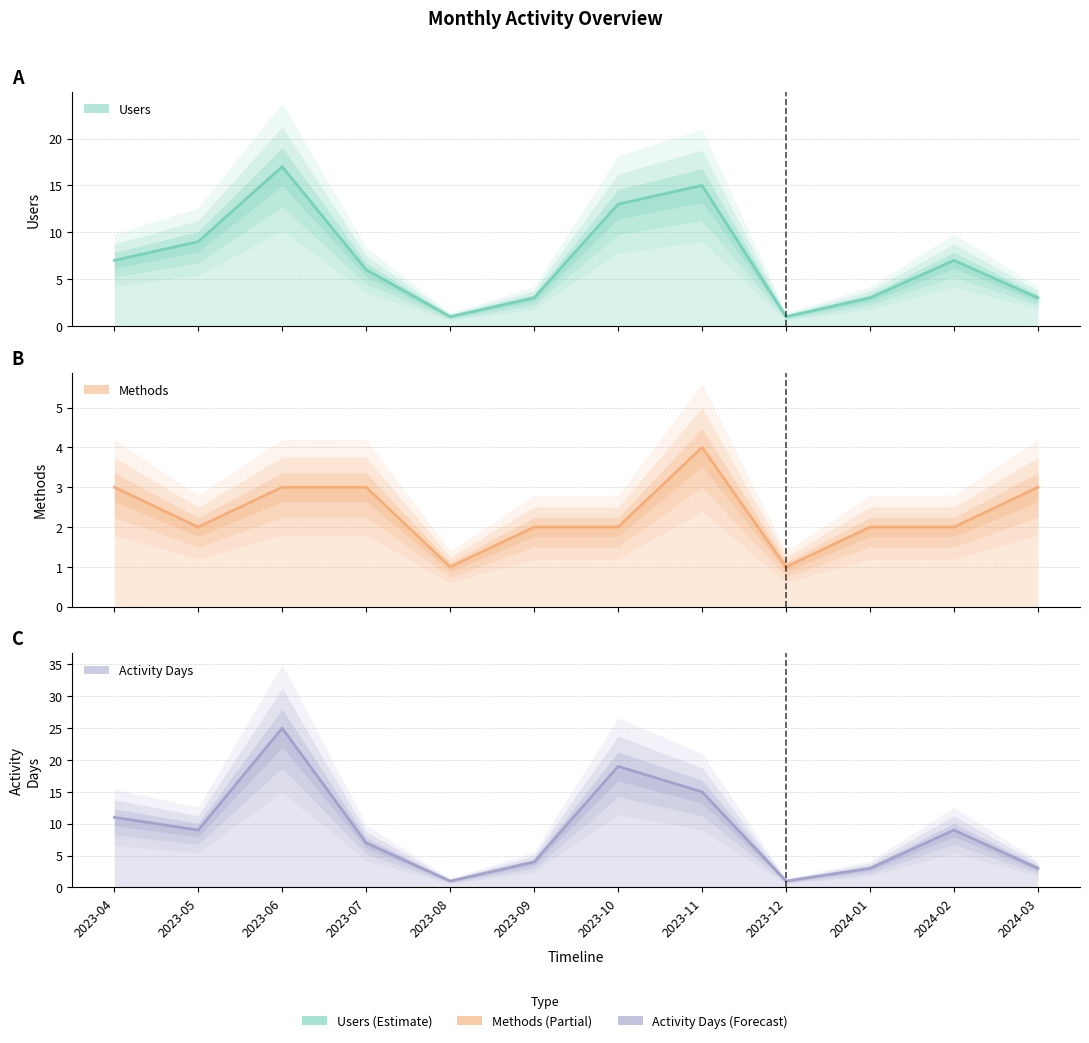

In Methods, how many points are higher than both neighbors (excluding endpoints)?

1